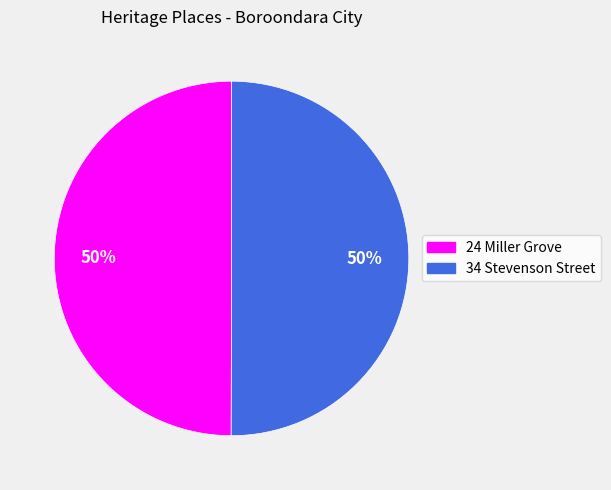

To the nearest percent, what is the average slice percentage?

50%